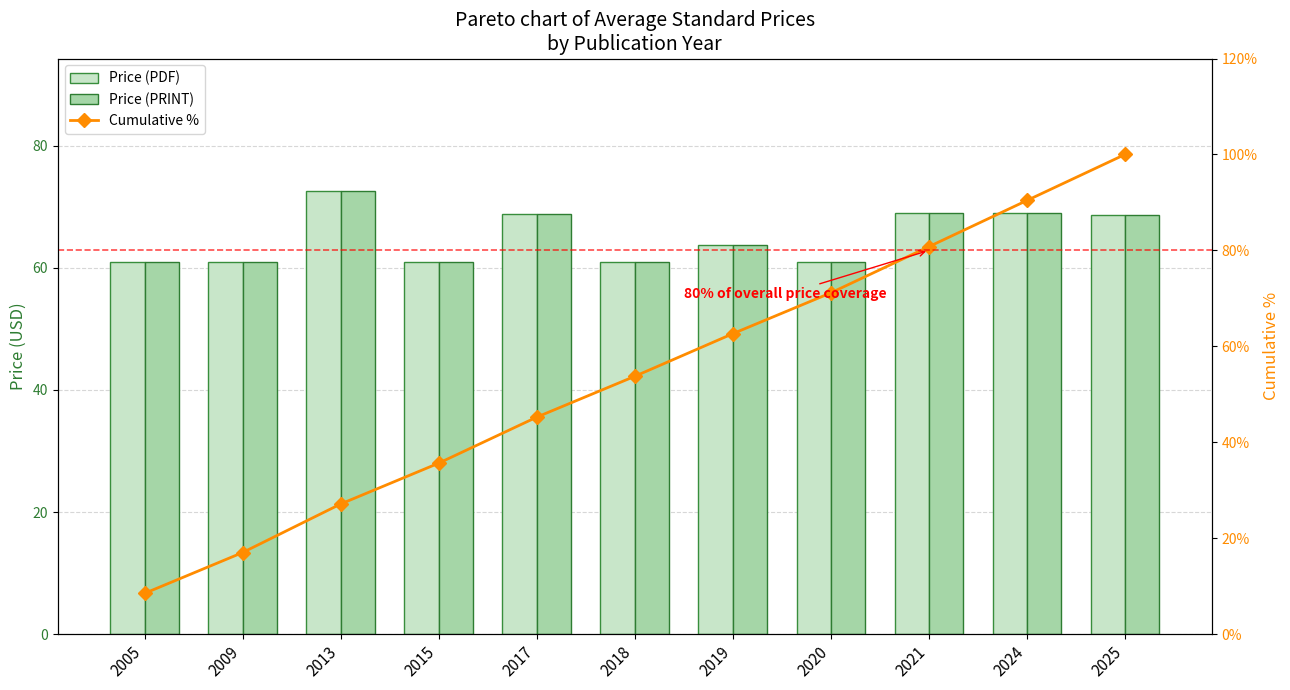

What is the value of the Cumulative % bar at the 5th from the left?

45.2